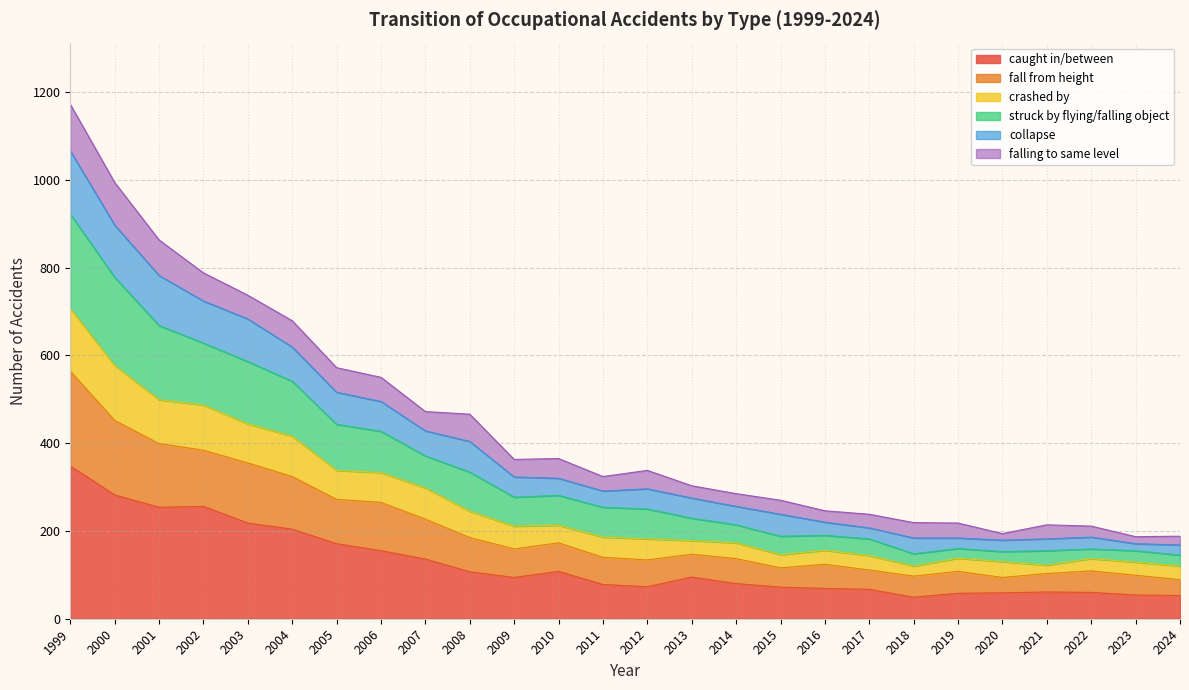

What is the highest value of the caught in/between series?

348